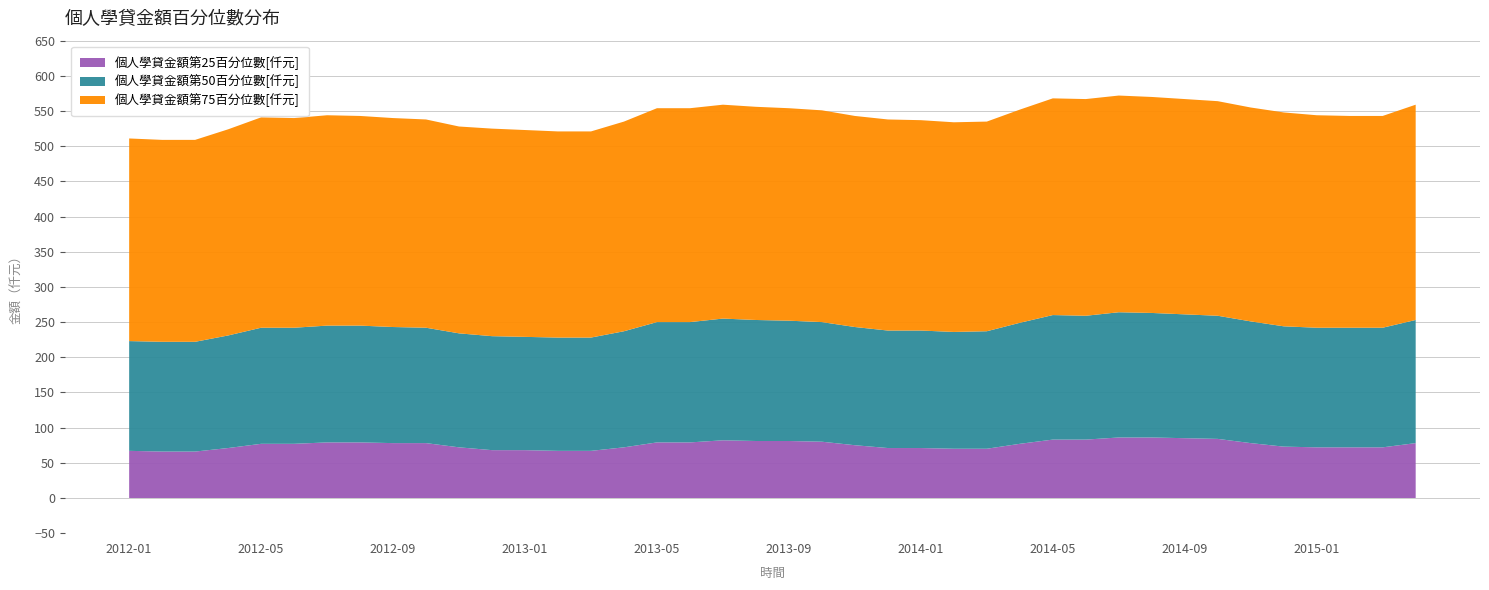

What is the highest value of the 個人學貸金額第25百分位數[仟元] series?

86